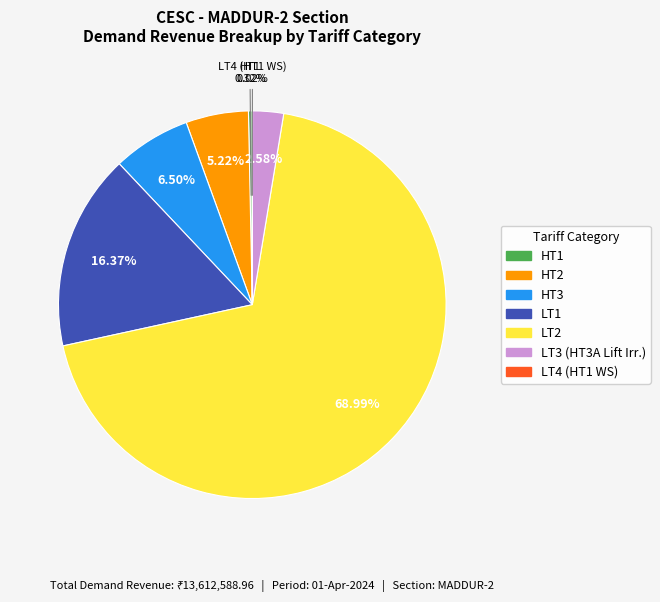

Is there any slice that represents more than half of the pie?

Yes